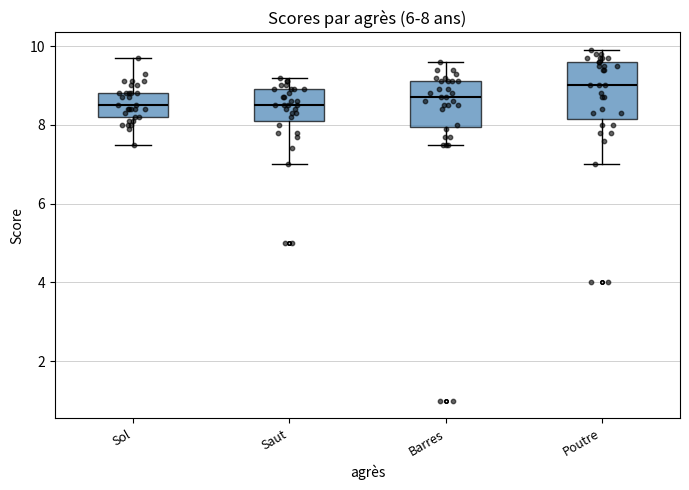

Comparing the boxes themselves (not the whiskers), which one is the tallest?

Poutre